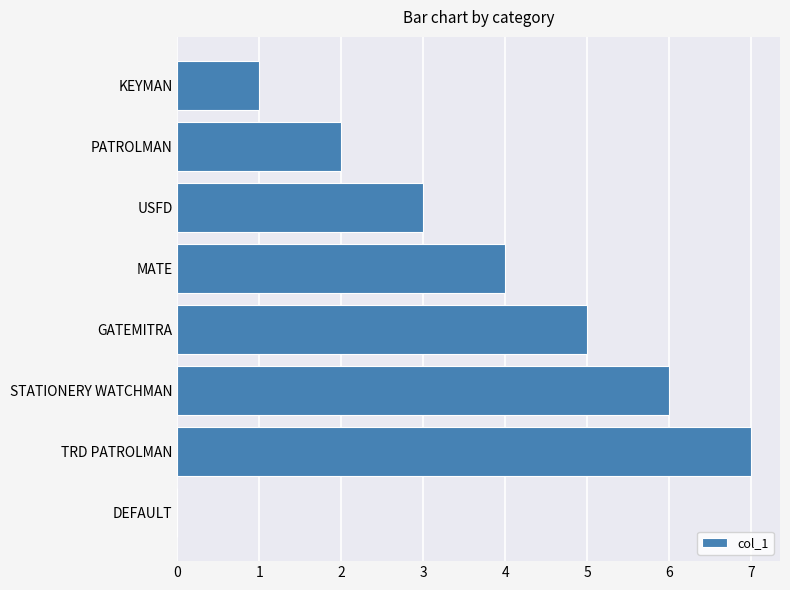

How many positive values are there?

7